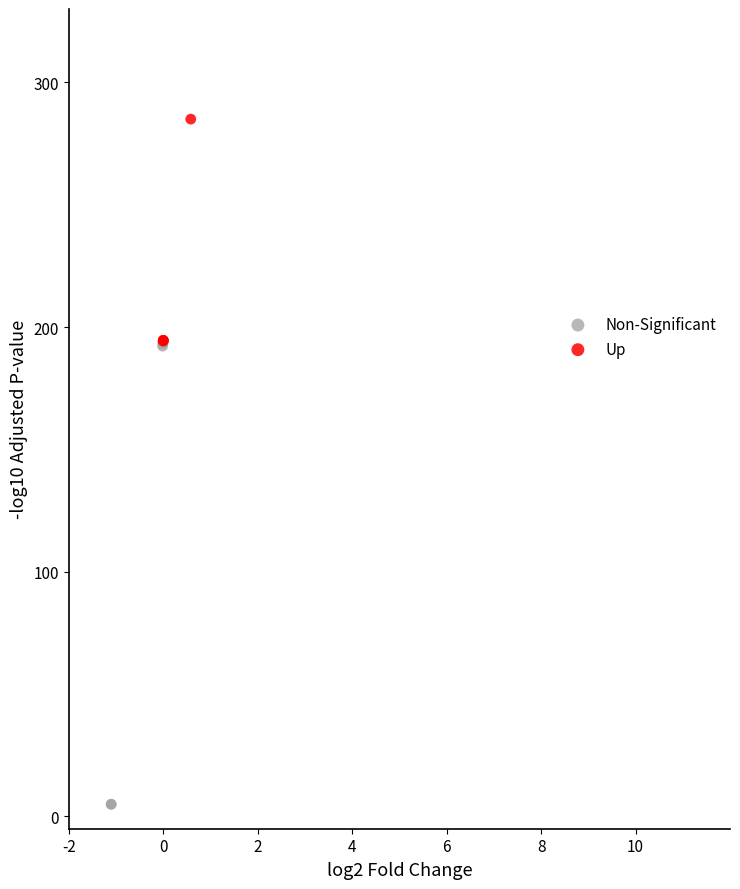

Which series reaches the minimum Y coordinate?

Non-Significant